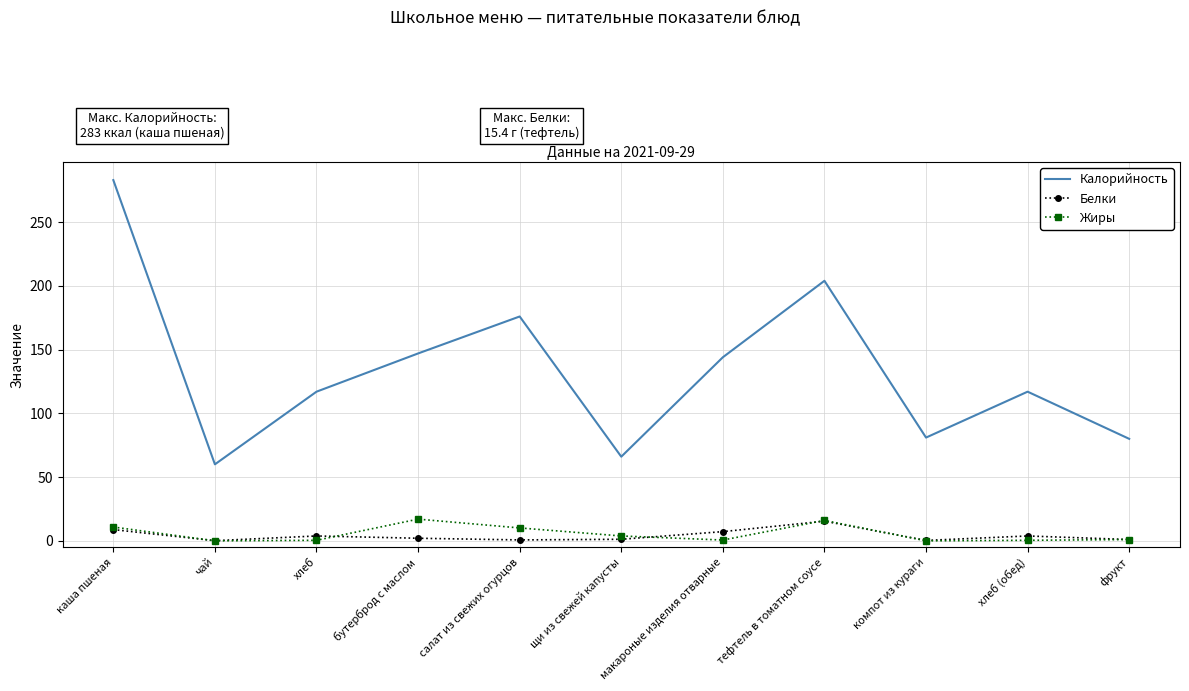

Which series has the largest range (max minus min)?

Калорийность